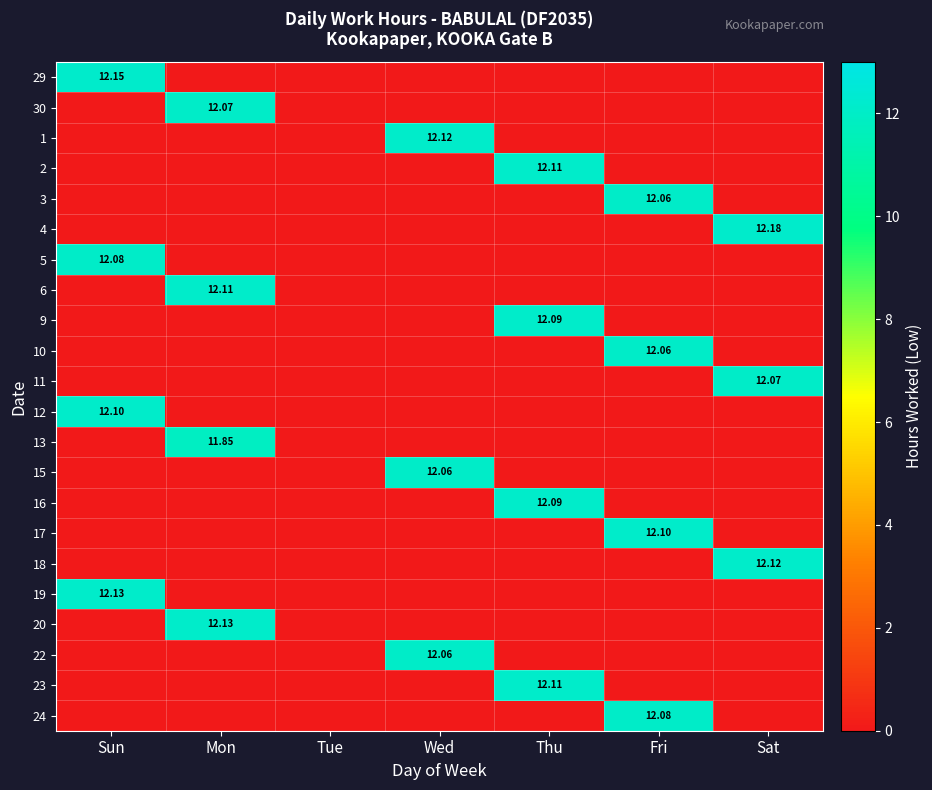

What is the difference between the maximum and minimum values in the 11 series?

12.1